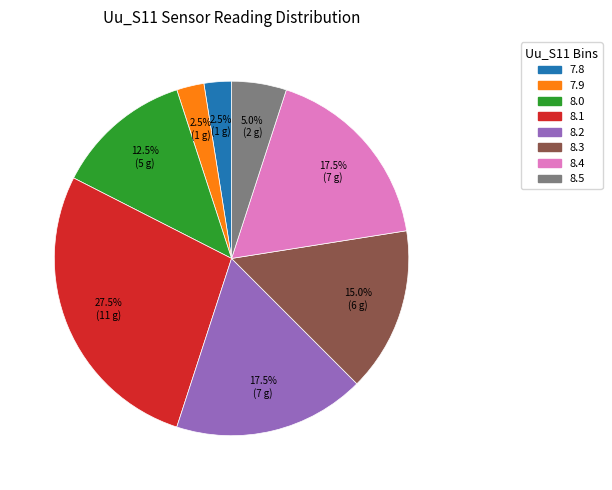

What percentage is NOT represented by 8.2?

82.5%